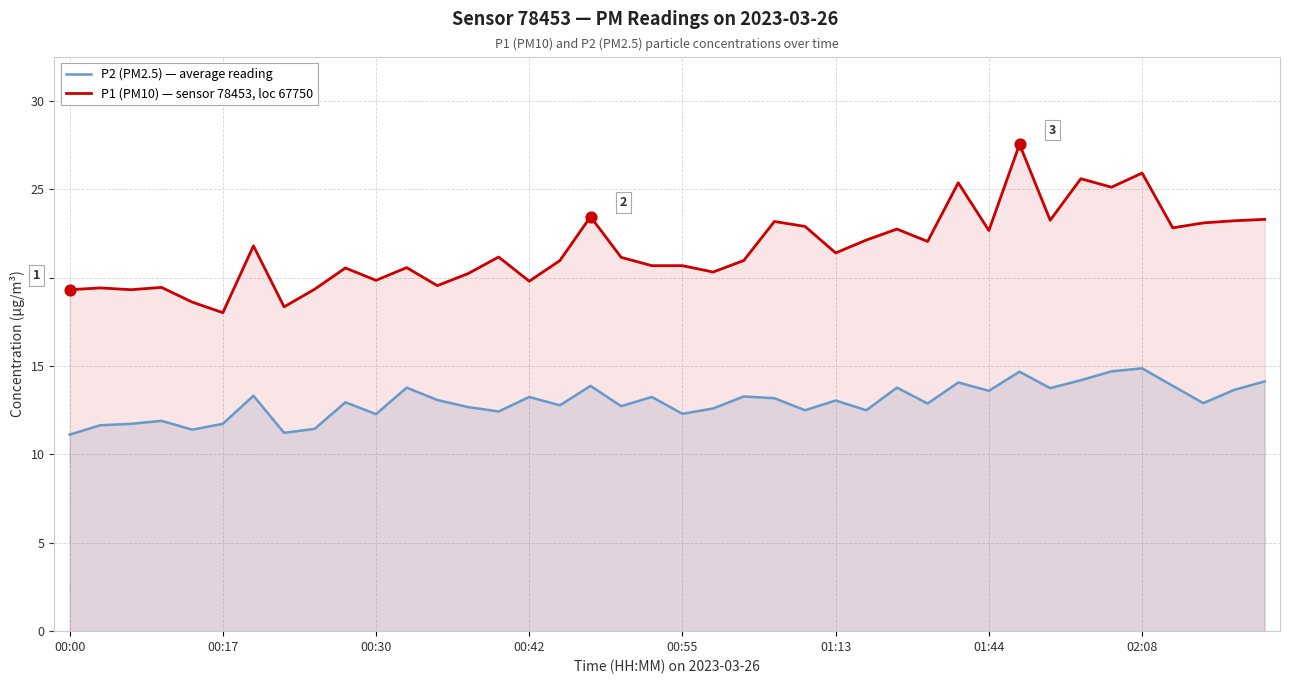

At which category is the sum across all series the highest?

31